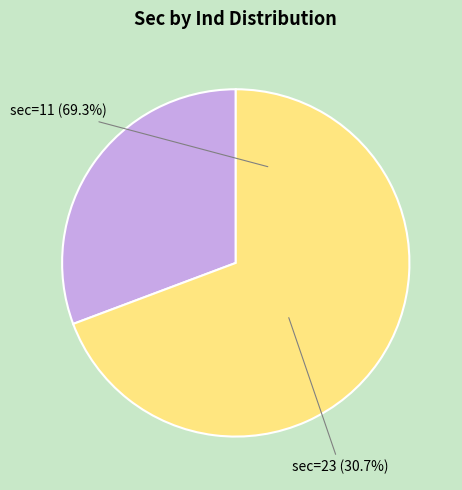

Approximately how many times larger is the value at 23 compared to 11?

0.4